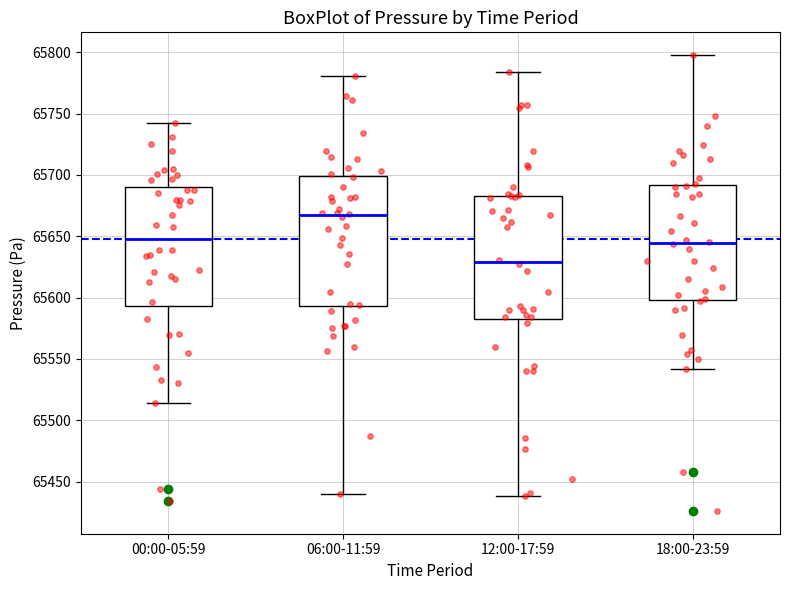

Where is the lower edge of the box for 00:00-05:59 on the y-axis? The values are not printed on the chart, so give them approximately, as read against the axis.

65595